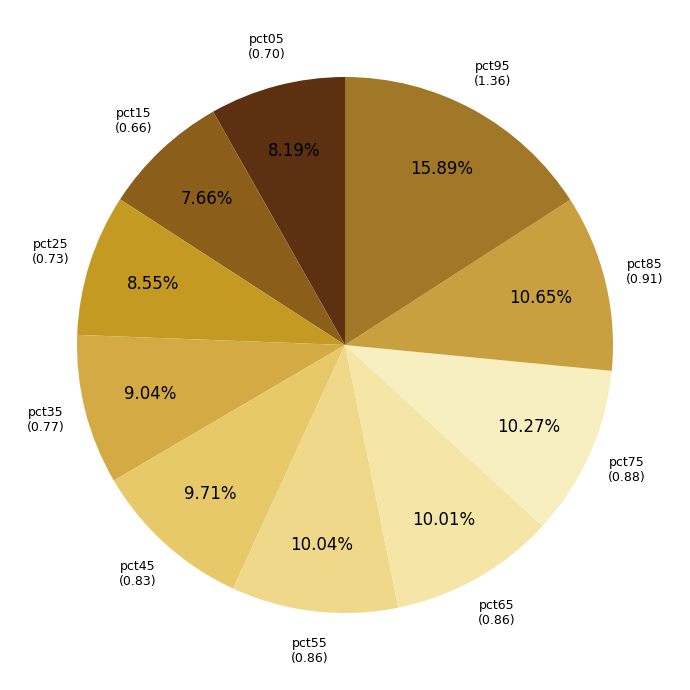

How many slices are in this pie chart?

10